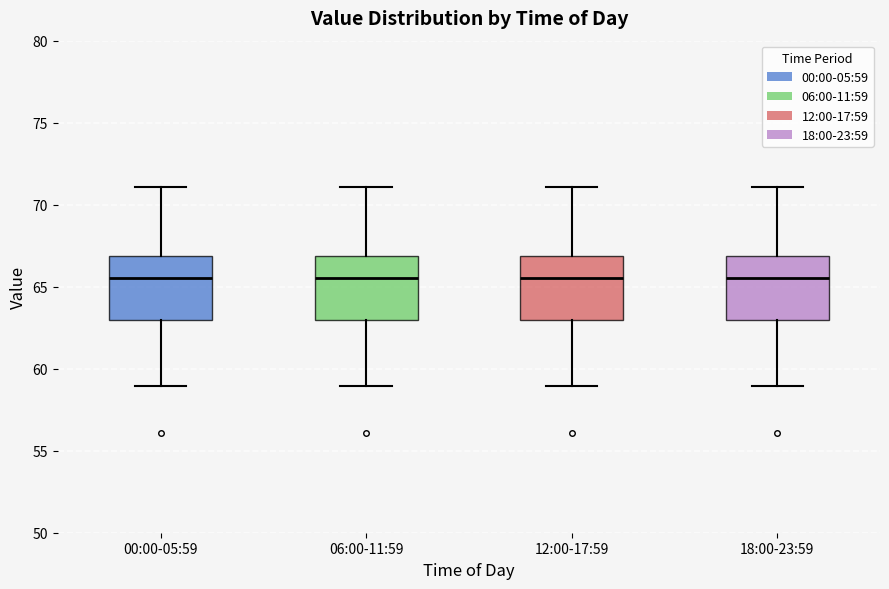

Reading left to right, read every box against the y-axis: the position of its median line, the range the box covers, and the ends of its whiskers. The values are not printed on the chart, so give them approximately, as read against the axis.

00:00-05:59: median 65.5, box 63.0 to 67.0, whiskers 59.0 to 71.0
06:00-11:59: median 65.5, box 63.0 to 67.0, whiskers 59.0 to 71.0
12:00-17:59: median 65.5, box 63.0 to 67.0, whiskers 59.0 to 71.0
18:00-23:59: median 65.5, box 63.0 to 67.0, whiskers 59.0 to 71.0